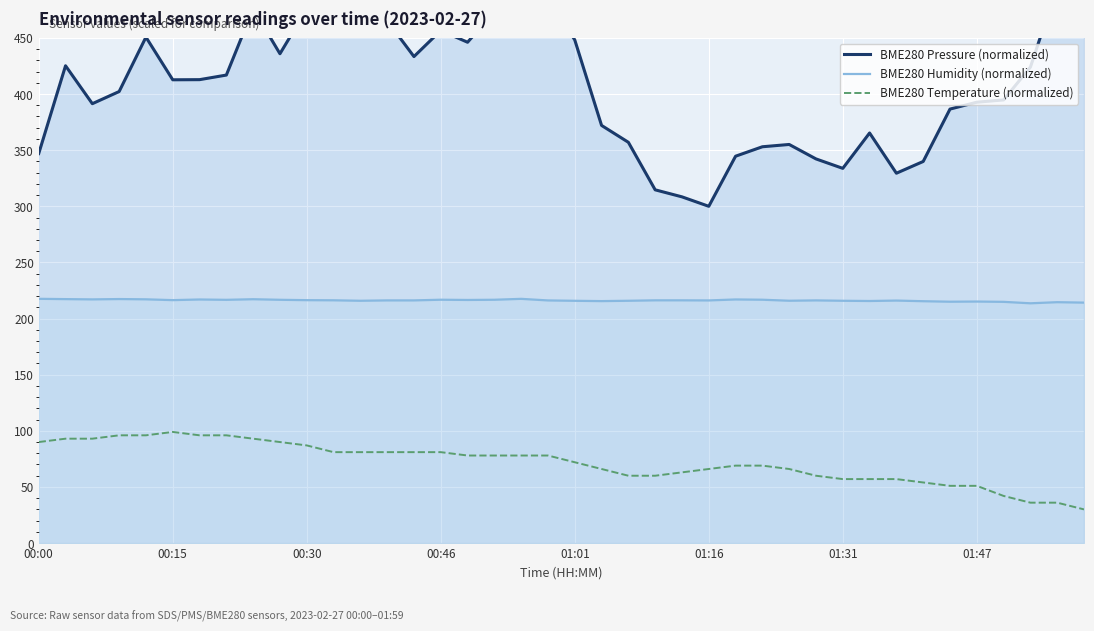

True or false: BME280 Pressure (normalized) and BME280 Temperature (normalized) intersect in this chart.

False